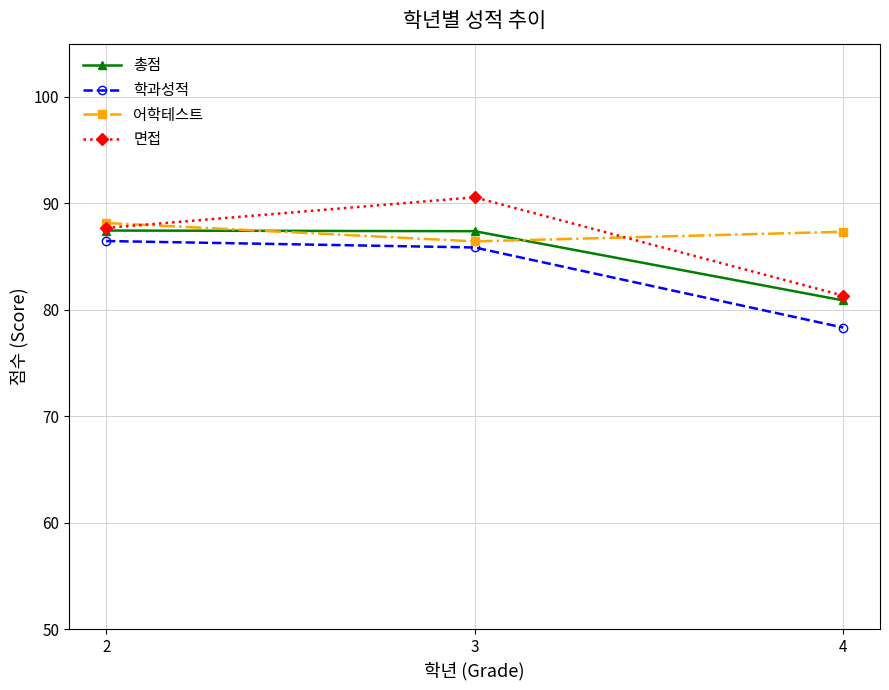

Reading left to right, list all the values displayed in this chart.

총점: 87.4	87.4	80.9
학과성적: 86.5	85.9	78.3
어학테스트: 88.2	86.4	87.3
면접: 87.7	90.6	81.3